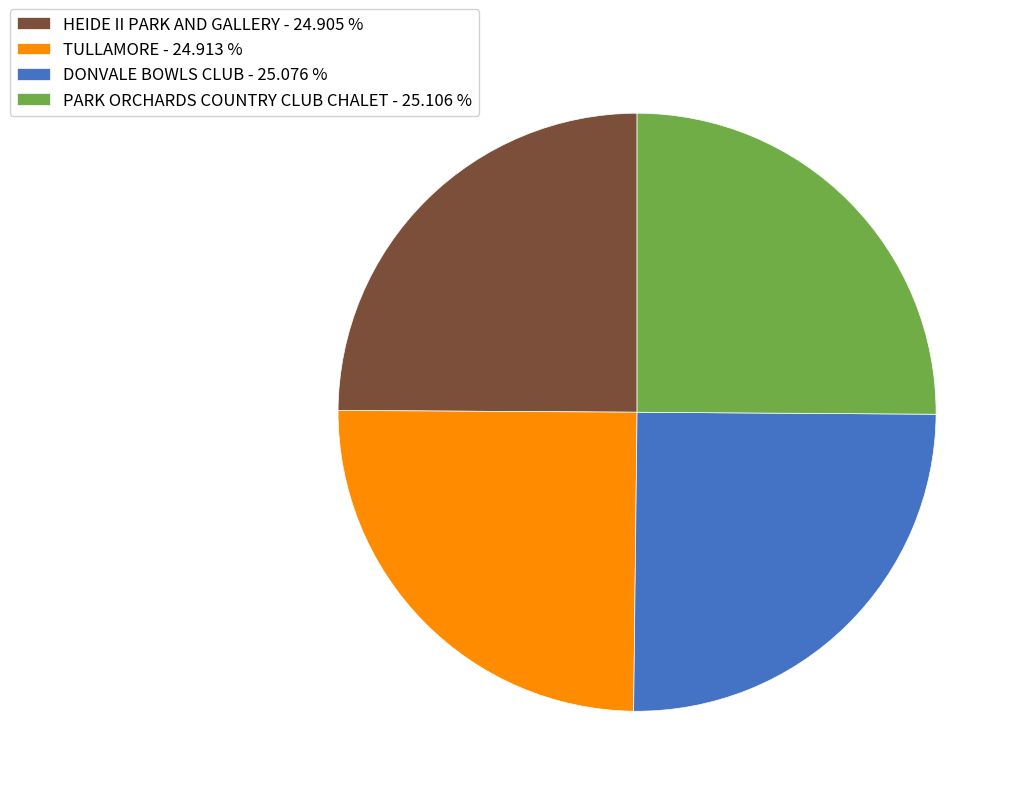

Approximately how many times larger is the value at TULLAMORE compared to HEIDE II PARK AND GALLERY?

1.0